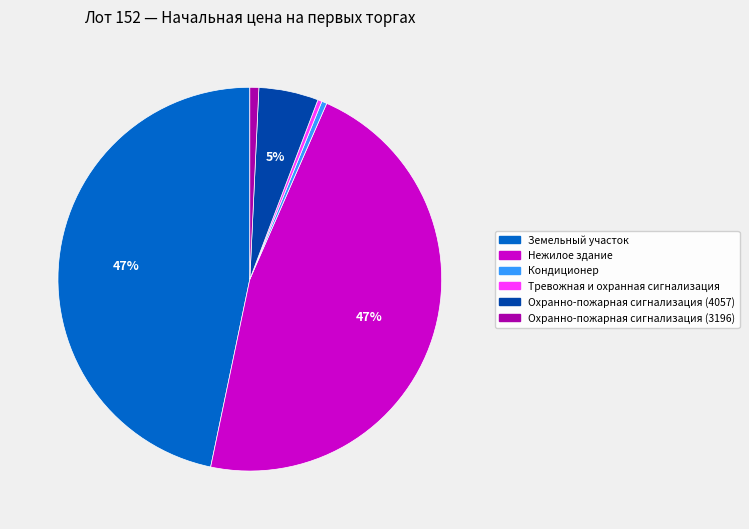

Does Охранно-пожарная сигнализация (4057) represent more than half of the total?

No